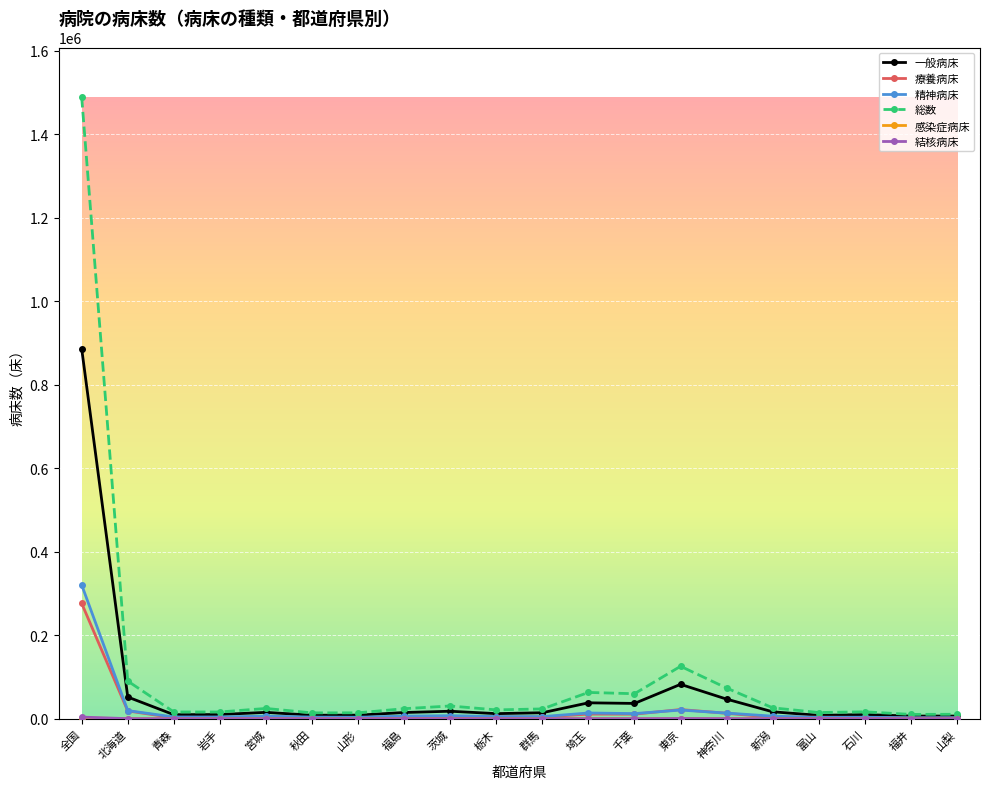

Is it true that 総数 equals 125550 at 東京?

True